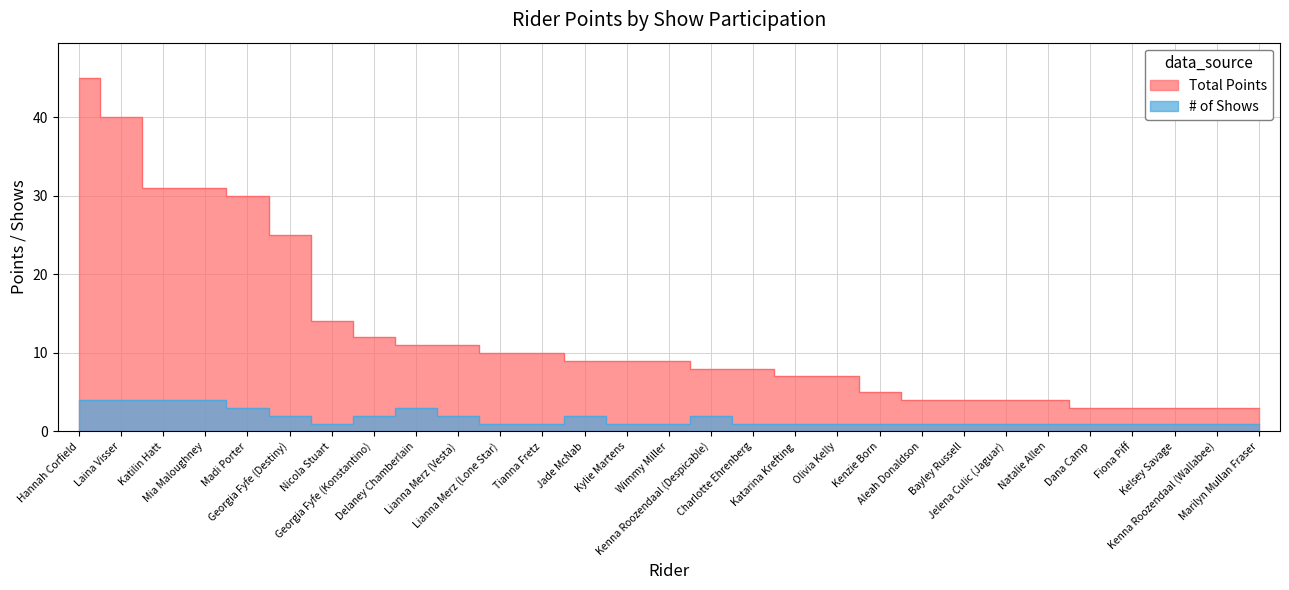

At how many categories does at least one series exceed 12?

7